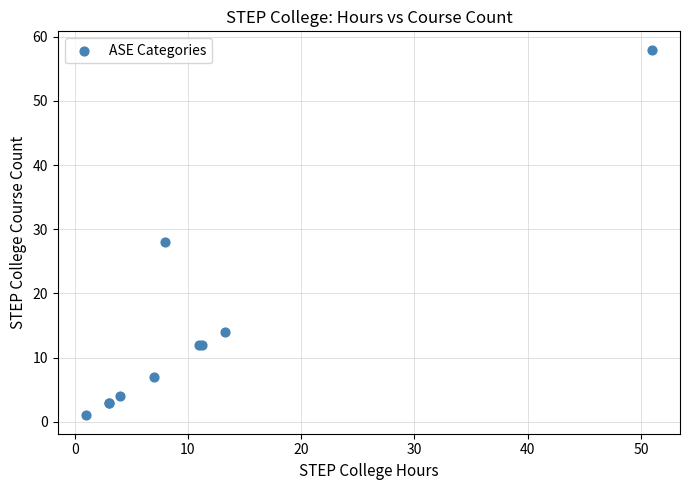

What Y value in the scatter plot is closest to 29?

28